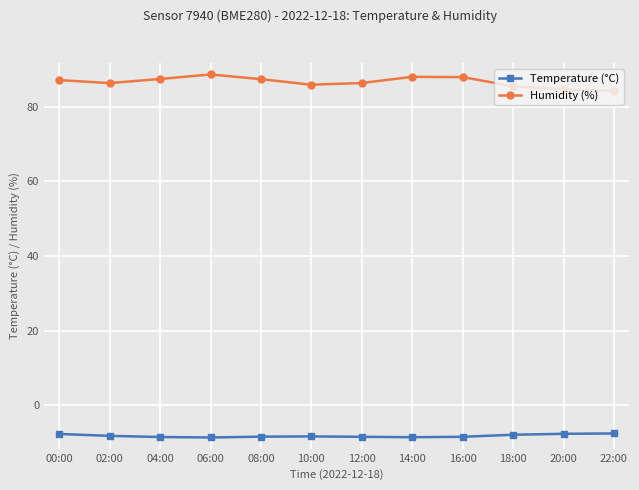

True or false: Temperature (°C) and Humidity (%) intersect in this chart.

False